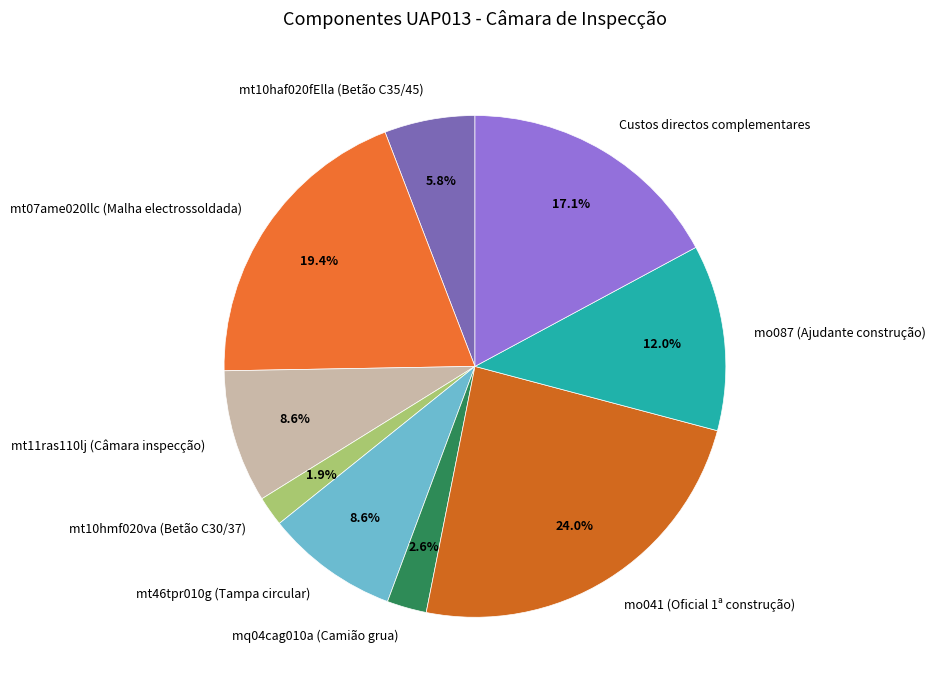

To the nearest percent, what is the combined percentage of mq04cag010a (Camião grua) and mo087 (Ajudante construção)?

15%